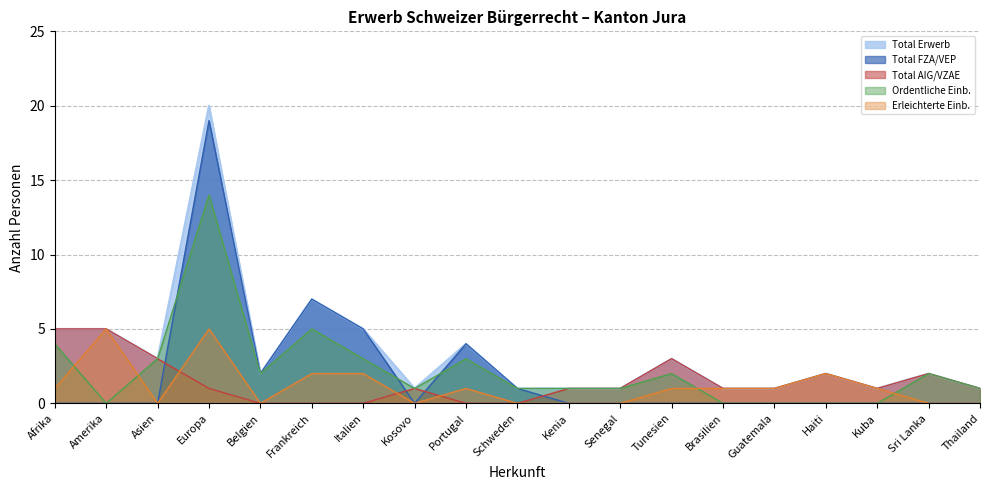

What is the highest value of the Total FZA/VEP series?

19